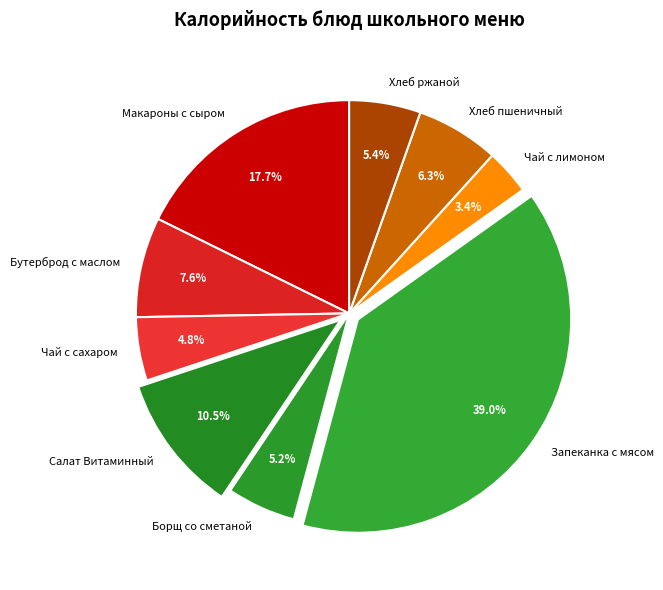

Which slice is the largest?

Запеканка с мясом